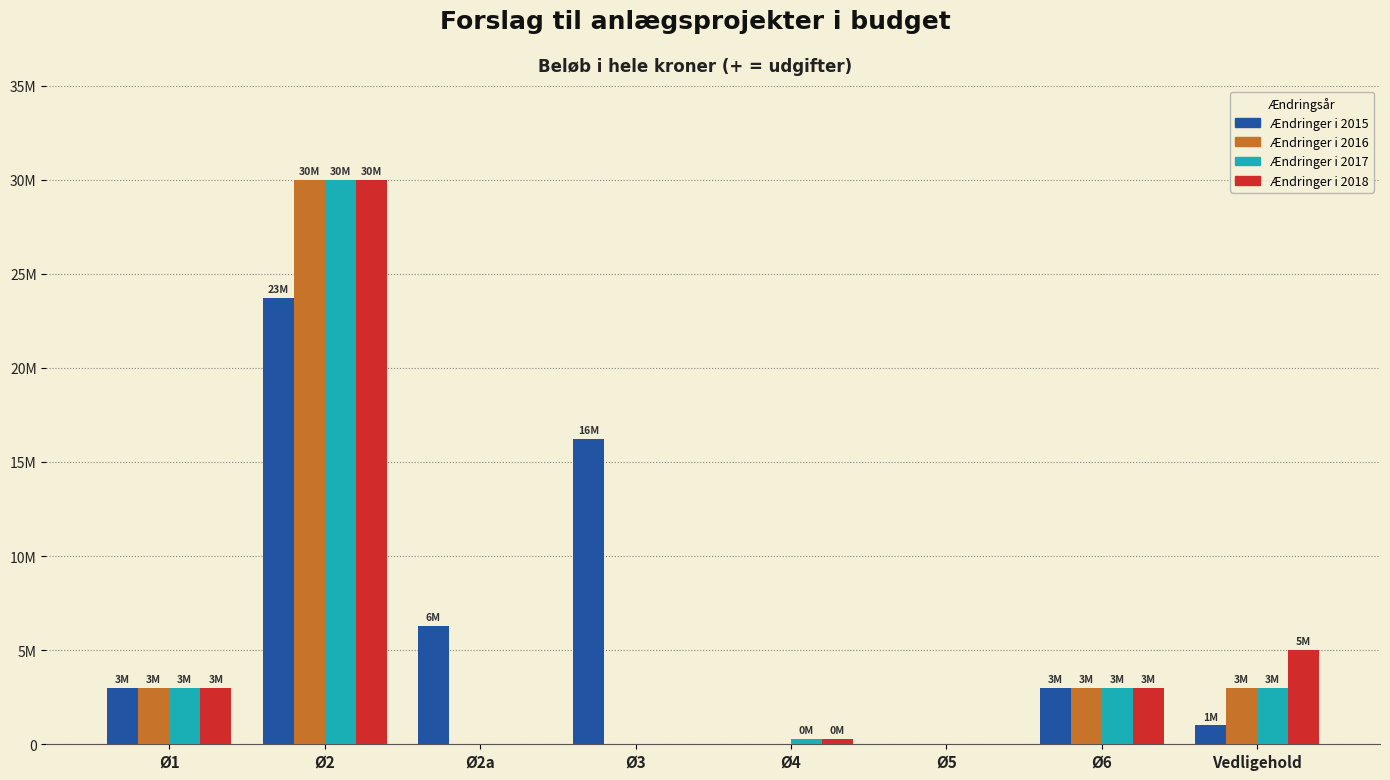

What is the maximum value shown in the chart?

30000000